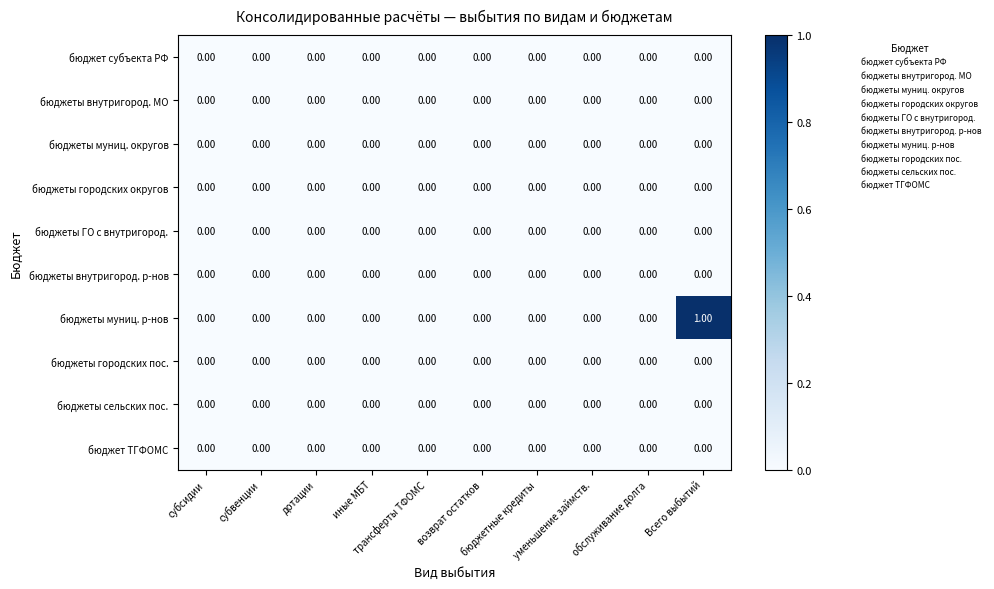

Which series has the largest total across all categories?

бюджеты муниц. р-нов